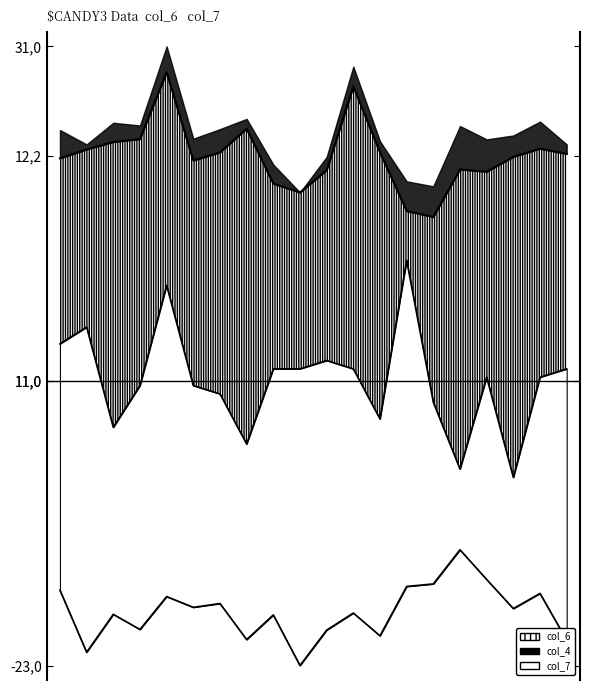

Count the number of categories in the chart.

20